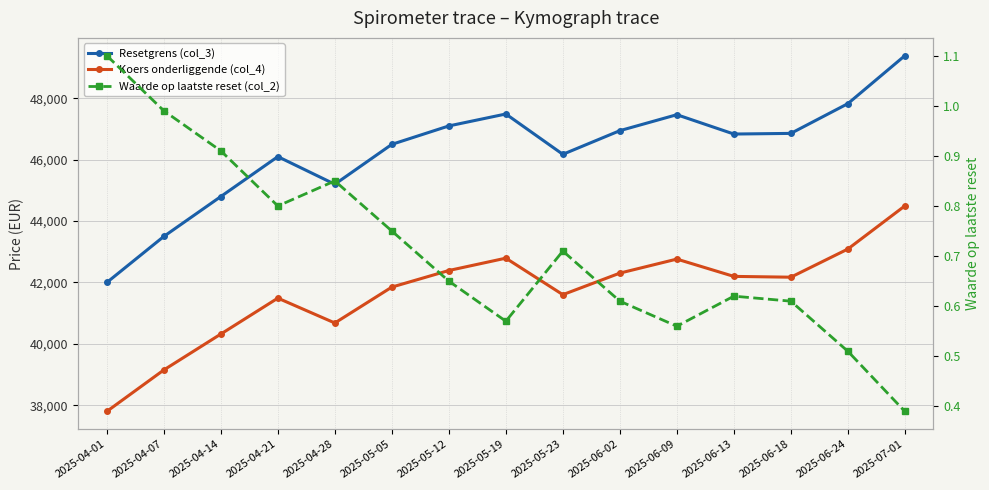

True or false: Waarde op laatste reset (col_2) has more than 2 points higher than both neighbors.

True